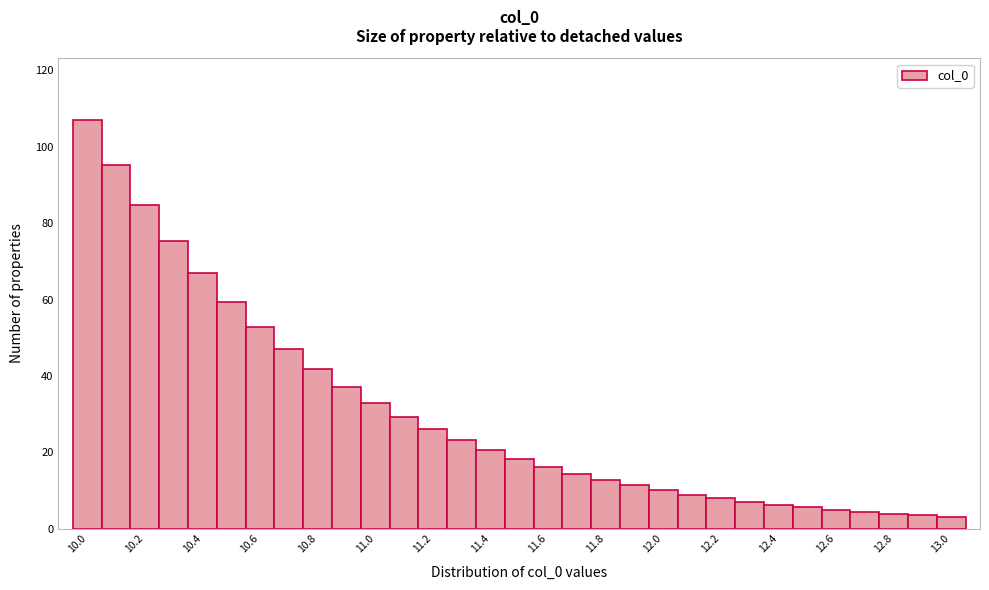

Reading left to right, transcribe this chart: for each bar, give the range it covers on the x-axis and its height. Neither the bar edges nor the heights are printed on the chart, so give them approximately, as read against the axes.

9.95 to 10.05: 108
10.05 to 10.15: 96
10.15 to 10.25: 84
10.25 to 10.35: 76
10.35 to 10.45: 66
10.45 to 10.55: 60
10.55 to 10.65: 52
10.65 to 10.75: 46
10.75 to 10.85: 42
10.85 to 10.95: 38
10.95 to 11.05: 32
11.05 to 11.15: 30
11.15 to 11.25: 26
11.25 to 11.35: 24
11.35 to 11.45: 20
11.45 to 11.55: 18
11.55 to 11.65: 16
11.65 to 11.75: 14
11.75 to 11.85: 12
11.85 to 11.95: 12
11.95 to 12.05: 10
12.05 to 12.15: 8
12.15 to 12.25: 8
12.25 to 12.35: 8
12.35 to 12.45: 6
12.45 to 12.55: 6
12.55 to 12.65: 4
12.65 to 12.75: 4
12.75 to 12.85: 4
12.85 to 12.95: 4
12.95 to 13.05: 4